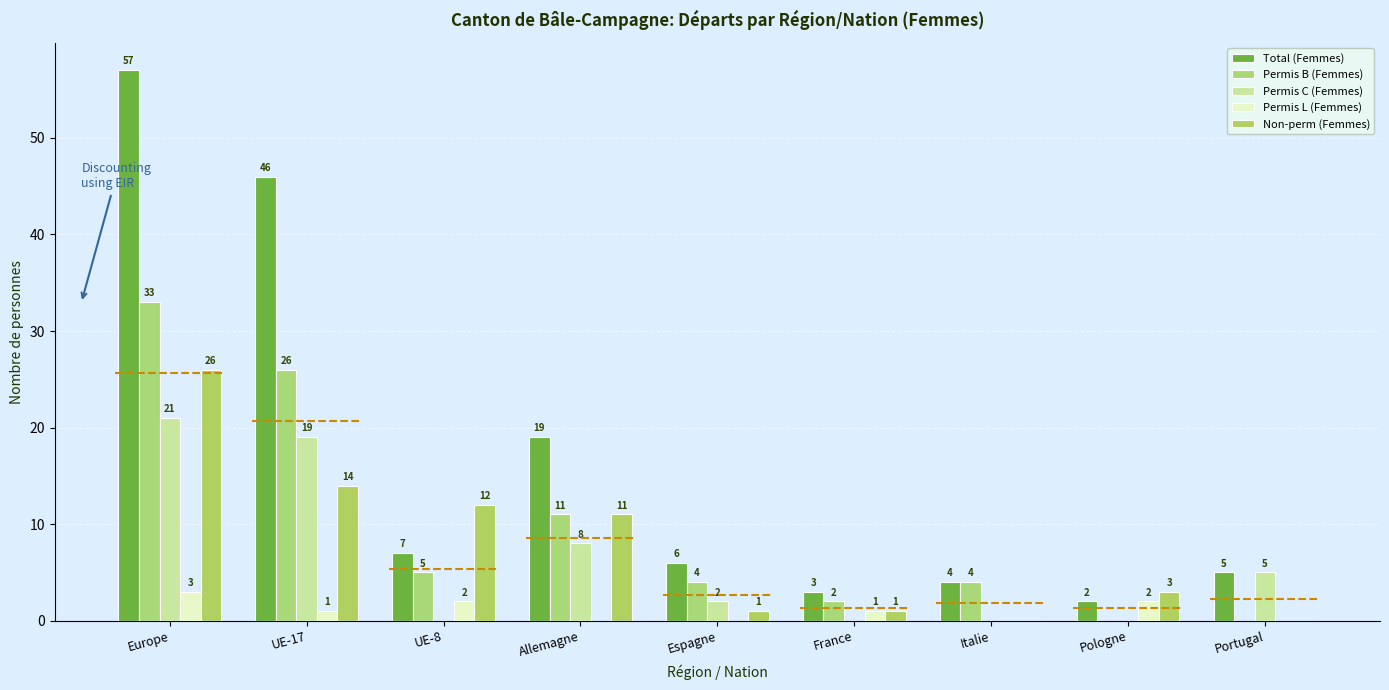

Reading left to right, what are all the values shown in this chart?

Total (Femmes): 57	46	7	19	6	3	4	2	5
Permis B (Femmes): 33	26	5	11	4	2	4	0	0
Permis C (Femmes): 21	19	0	8	2	0	0	0	5
Permis L (Femmes): 3	1	2	0	0	1	0	2	0
Non-perm (Femmes): 26	14	12	11	1	1	0	3	0